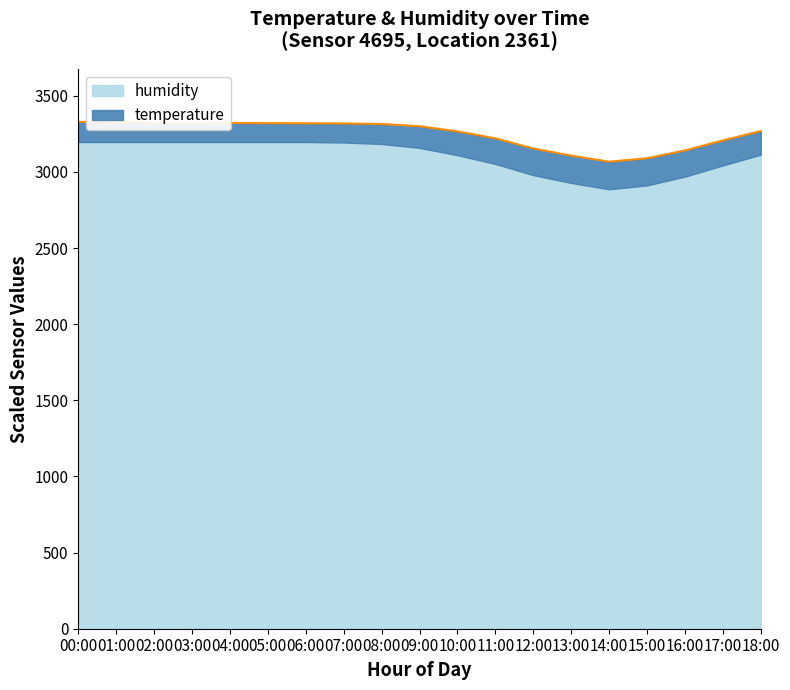

What is the label of the 6th point from the right?

13:00